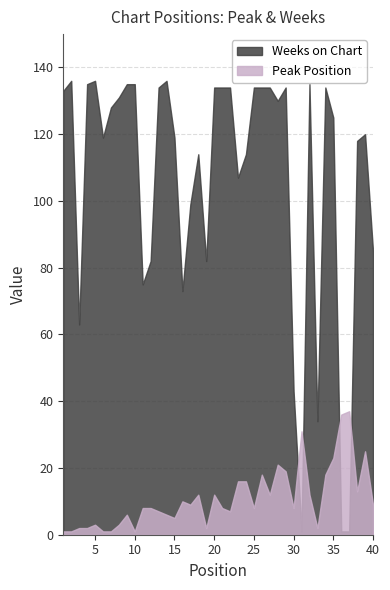

Which series has the largest range (max minus min)?

Weeks on Chart